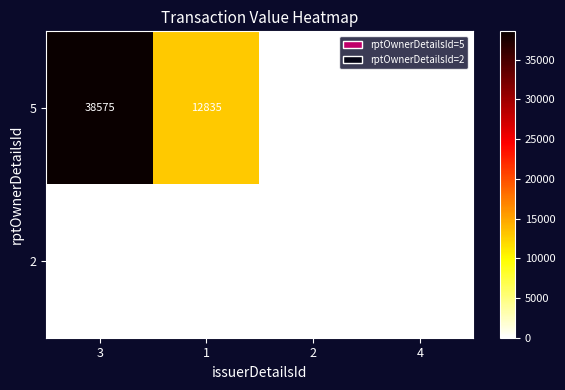

What value does the 5 series have at 1?

12835